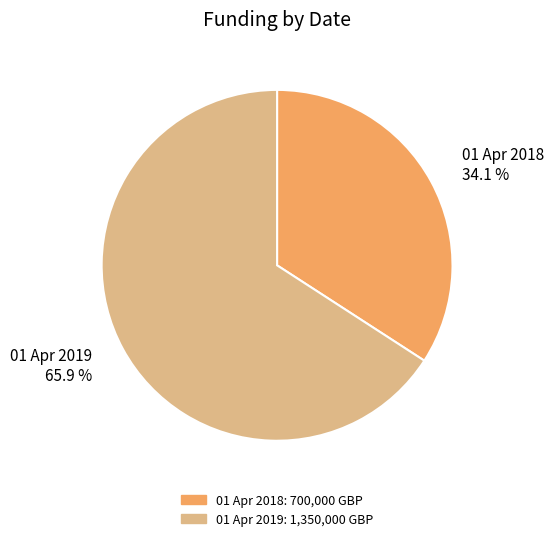

Does 01 Apr 2019 account for over 50% of the chart?

Yes